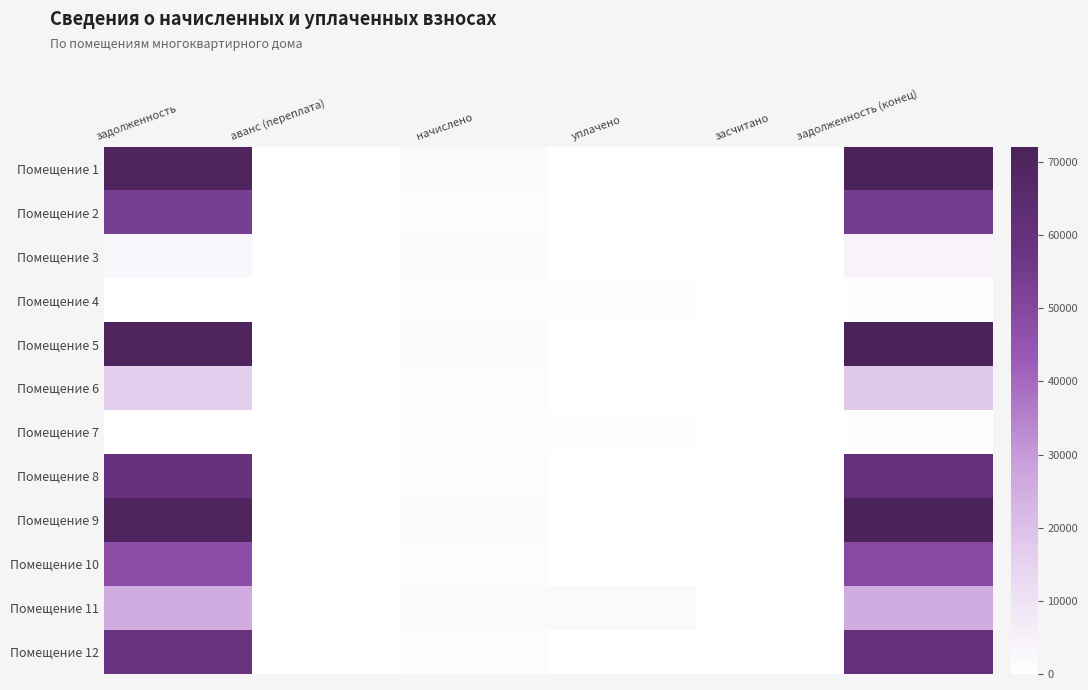

Rank the series by their maximum value, from lowest to highest.

Помещение 4, Помещение 7, Помещение 3, Помещение 6, Помещение 11, Помещение 10, Помещение 2, Помещение 12, Помещение 8, Помещение 9, Помещение 1, Помещение 5